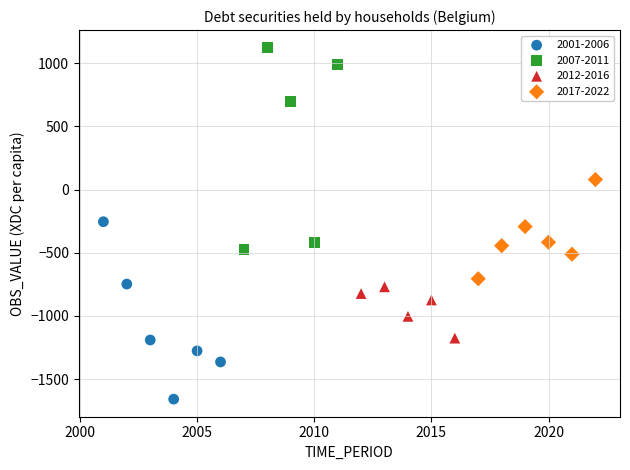

What are all the series names shown in the legend?

2001-2006, 2007-2011, 2012-2016, 2017-2022